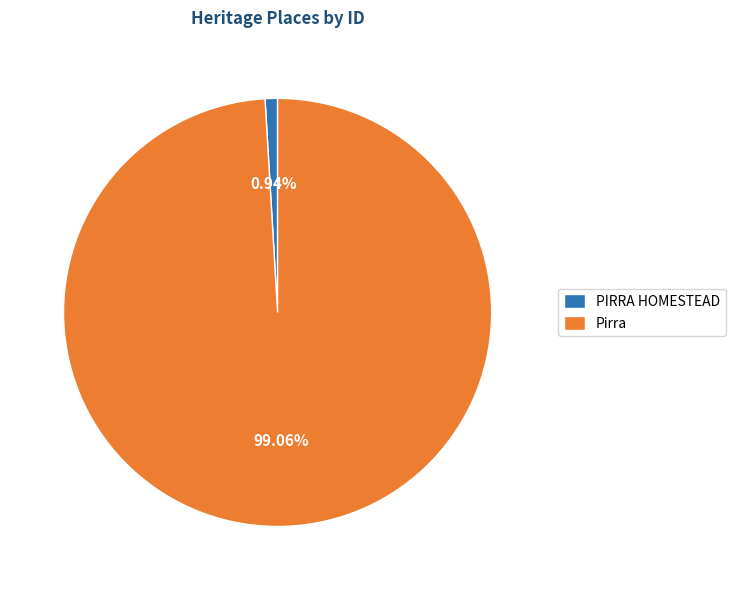

What is the ratio of the value at Pirra to the value at PIRRA HOMESTEAD?

105.8